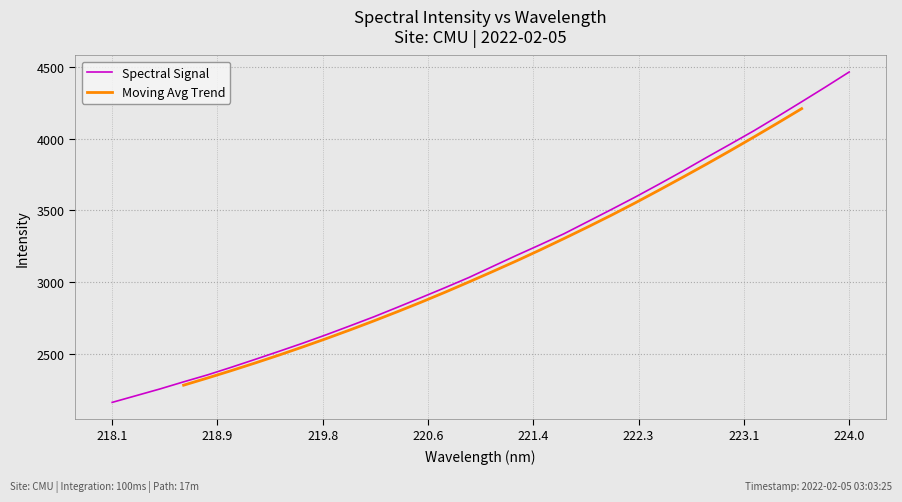

What is the highest value of the Spectral Signal series?

4462.8